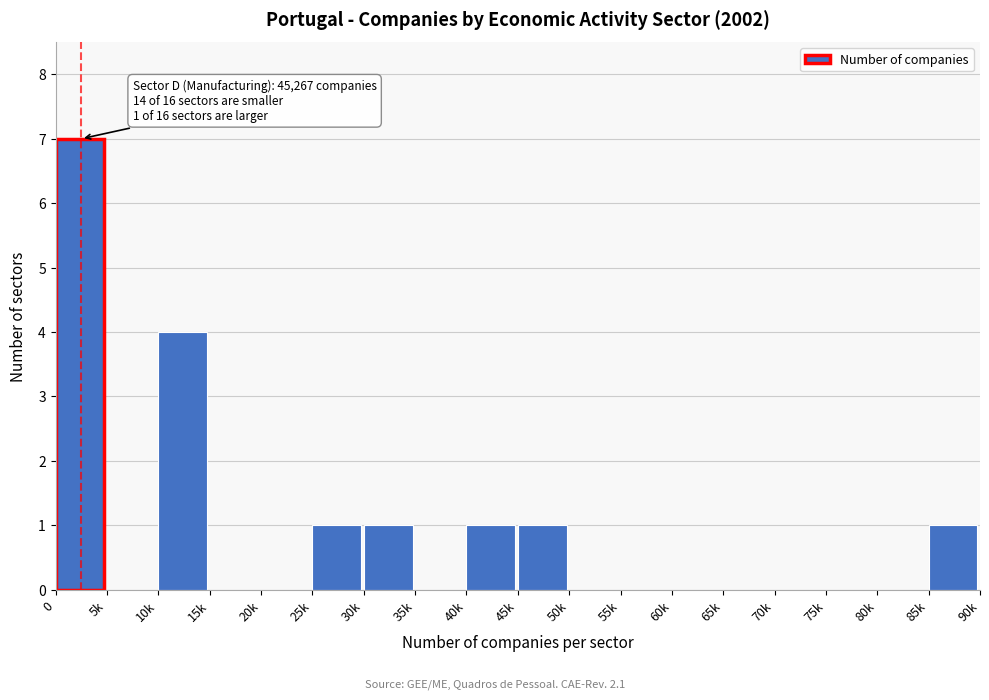

Reading left to right, what are all the values shown in this chart?

0=7	5k=0	10k=4	15k=0	20k=0	25k=1	30k=1	35k=0	40k=1	45k=1	50k=0	55k=0	60k=0	65k=0	70k=0	75k=0	80k=0	85k=1